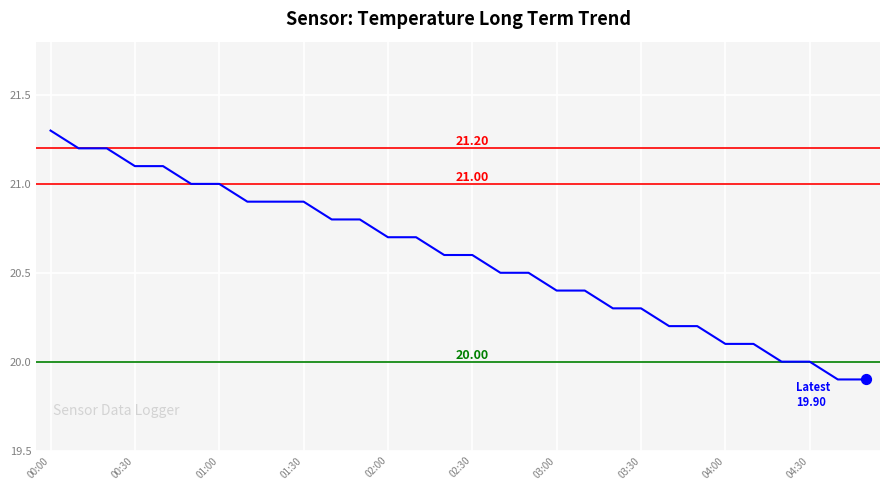

What is the difference between the maximum and minimum values?

1.4